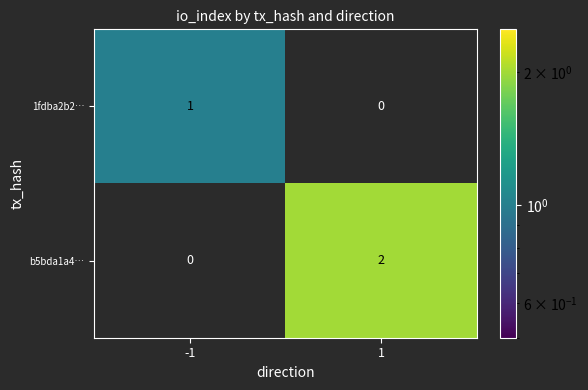

Is it true that 1fdba2b2… equals 0 at -1?

False